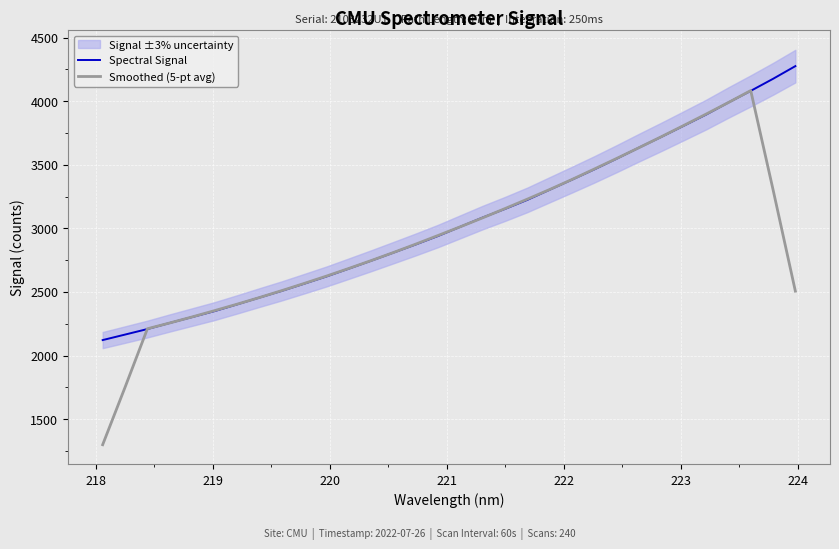

Rank the series by their average value, from highest to lowest.

Spectral Signal, Smoothed (5-pt avg)